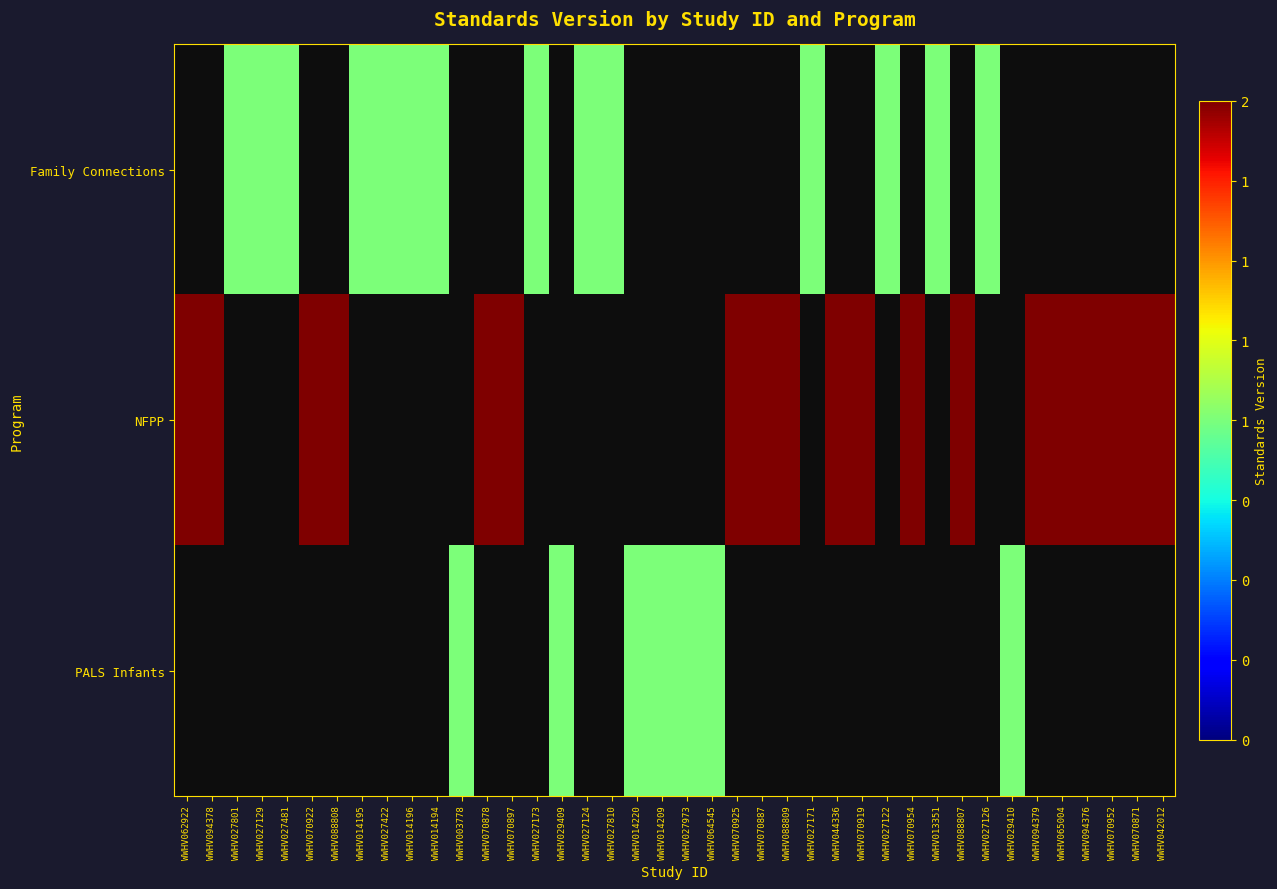

Is it true that NFPP equals 3.1 at WWHV062922?

False